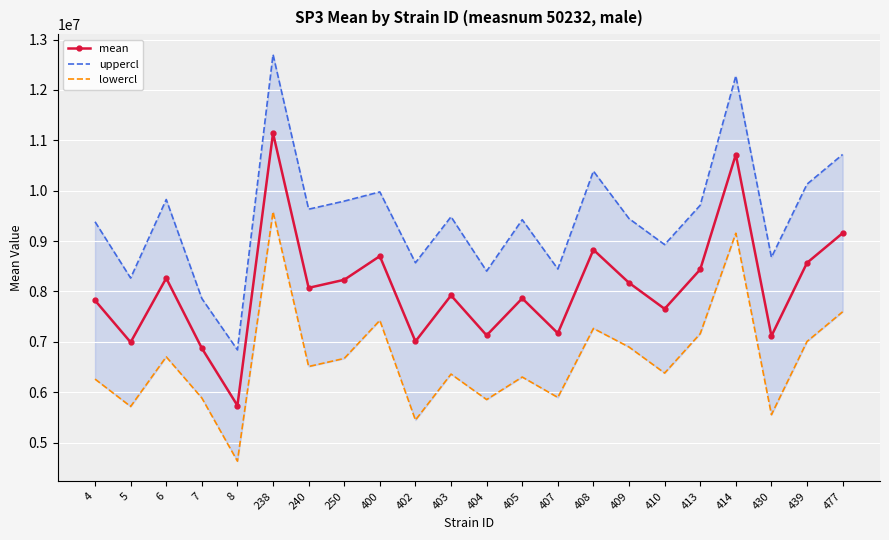

True or false: lowercl and uppercl cross at least once.

False